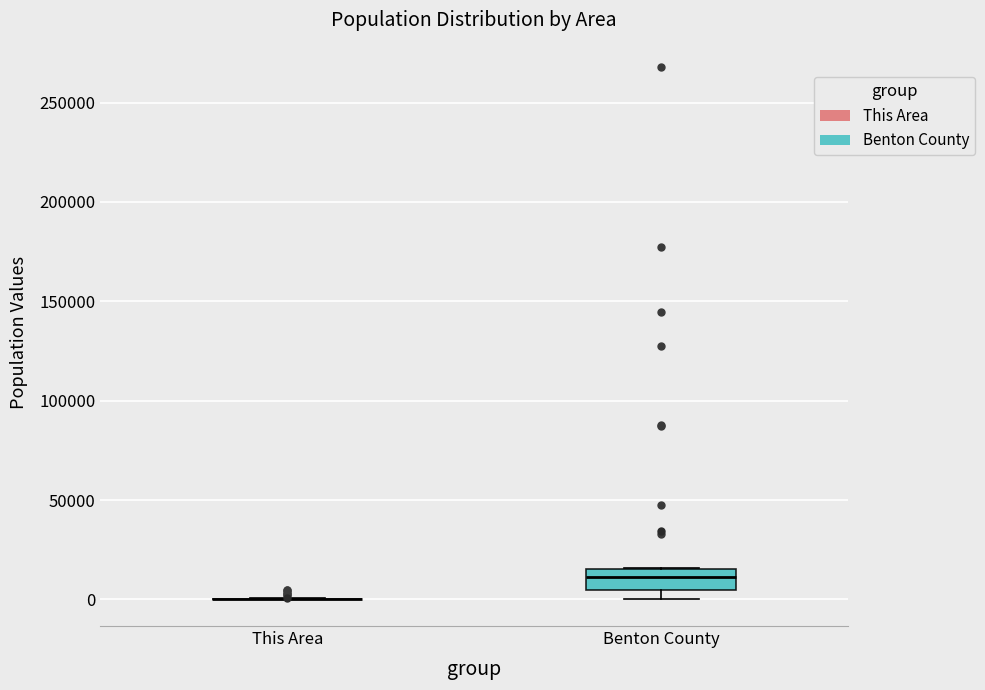

Where does the median line of the box for Benton County sit on the y-axis? The values are not printed on the chart, so give them approximately, as read against the axis.

10000